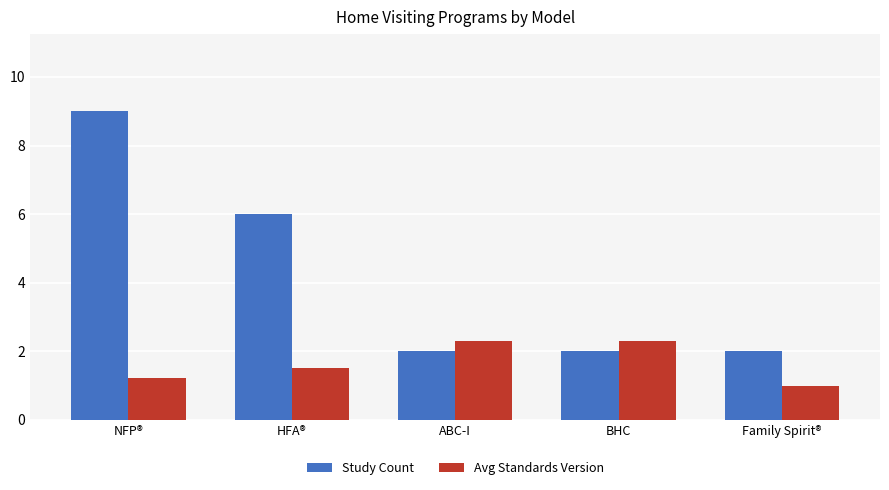

How many bars are there in total?

10